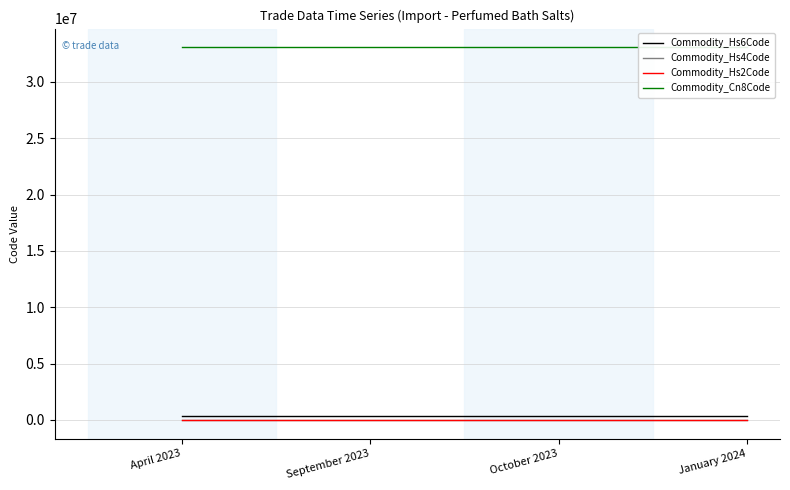

True or false: Commodity_Hs6Code and Commodity_Hs4Code intersect in this chart.

False